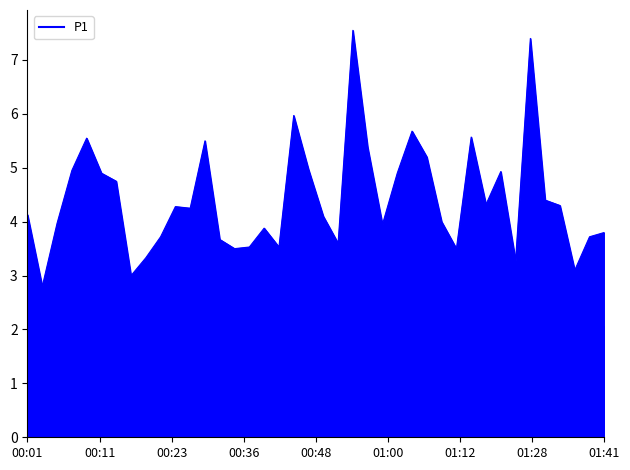

True or false: P2_line and P1_line cross at least once.

False